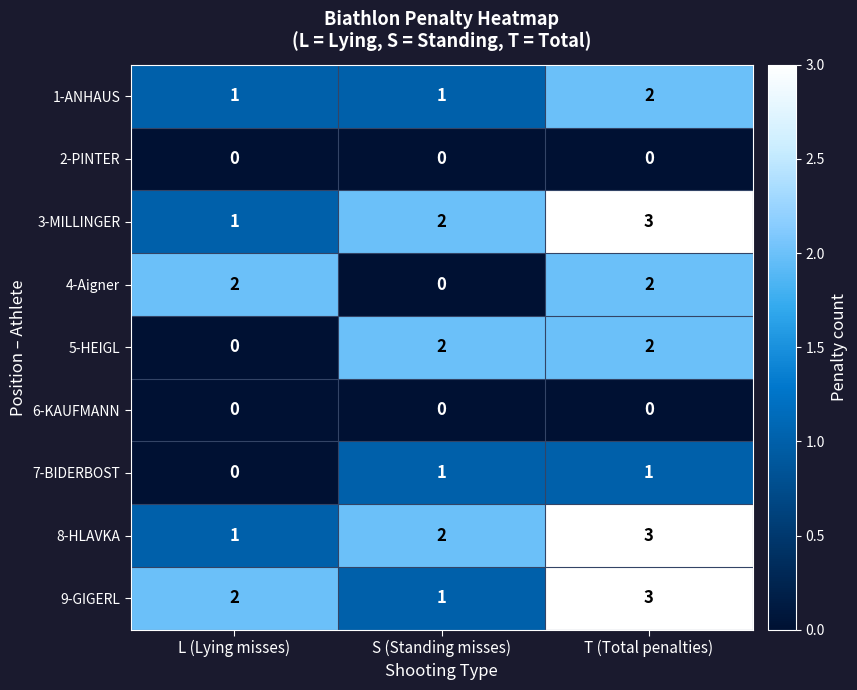

What is the maximum value shown in the chart?

3